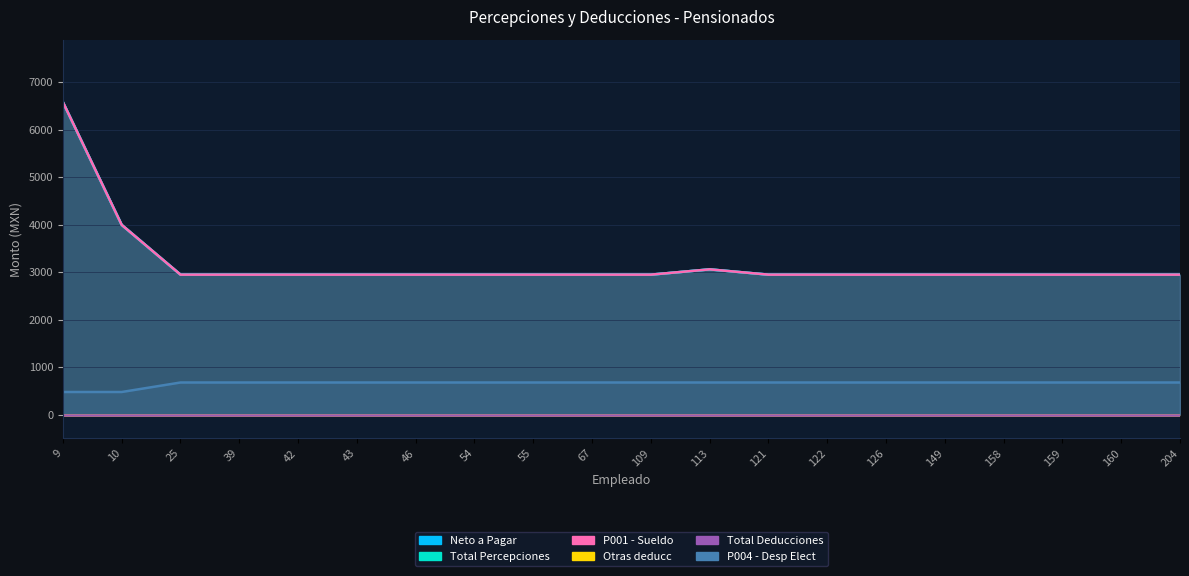

Where is the first local maximum for Neto a Pagar?

113